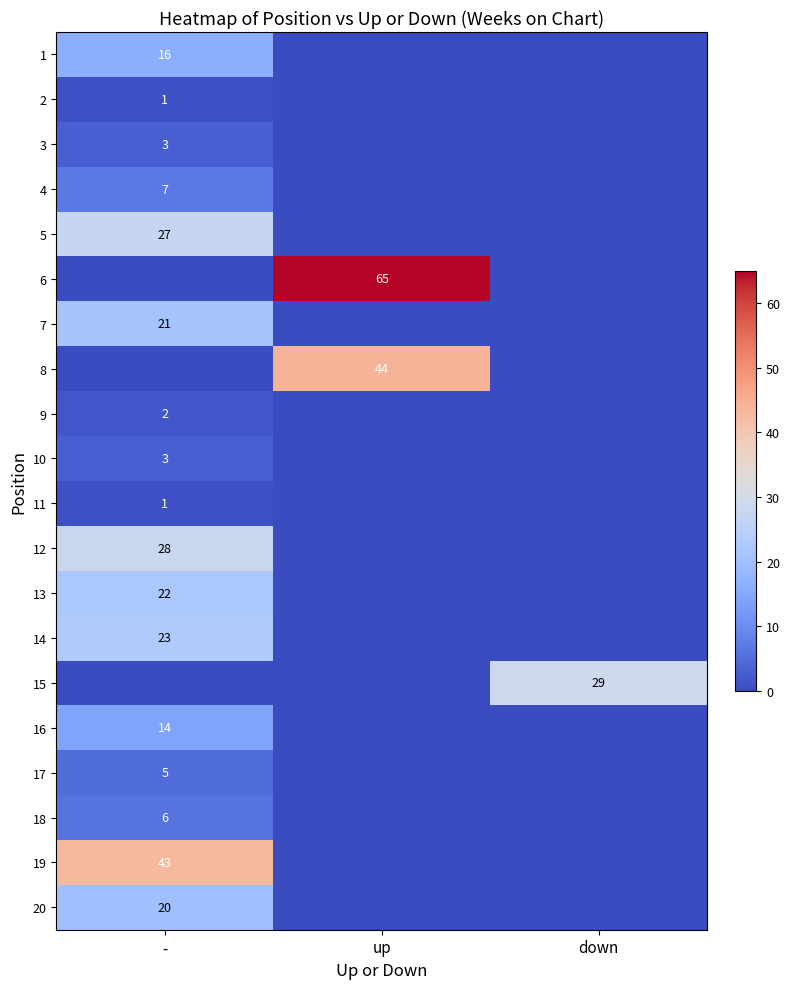

Between up and -, which is larger?

-